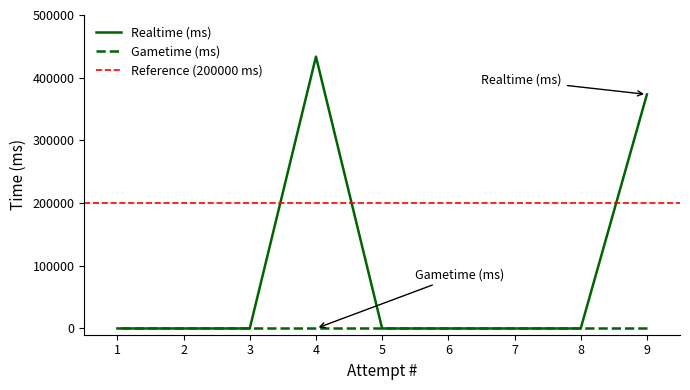

At which category does the data reach its first local peak?

4